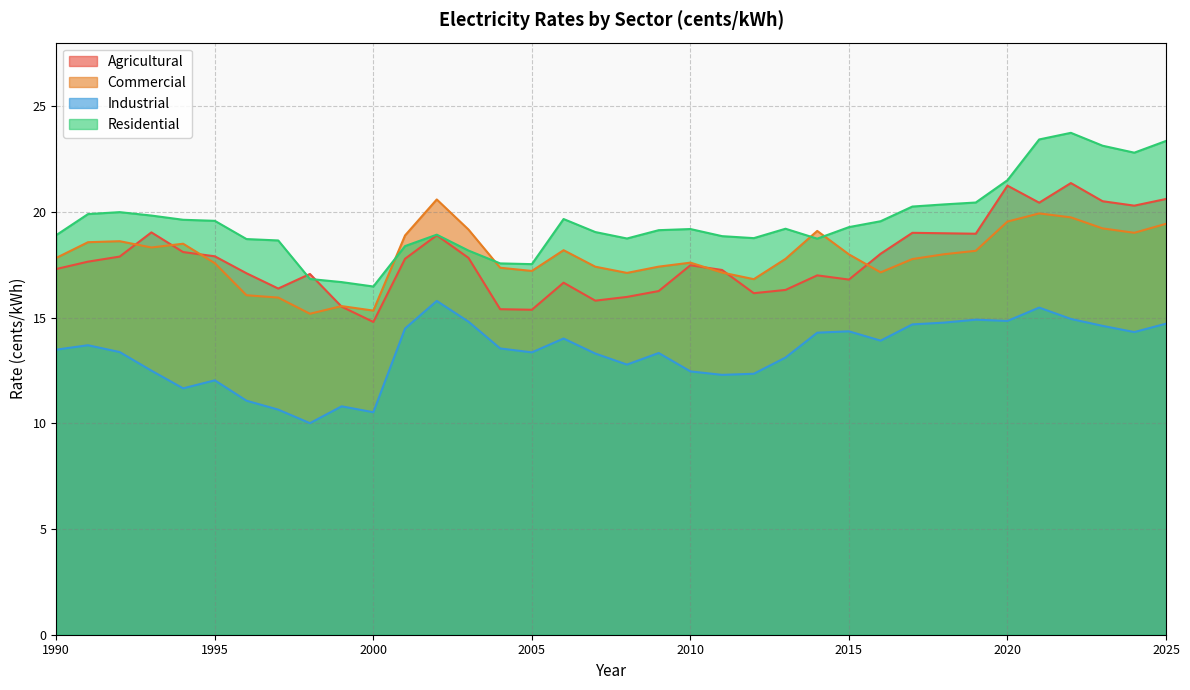

How many intersections are there between Agricultural and Commercial?

7